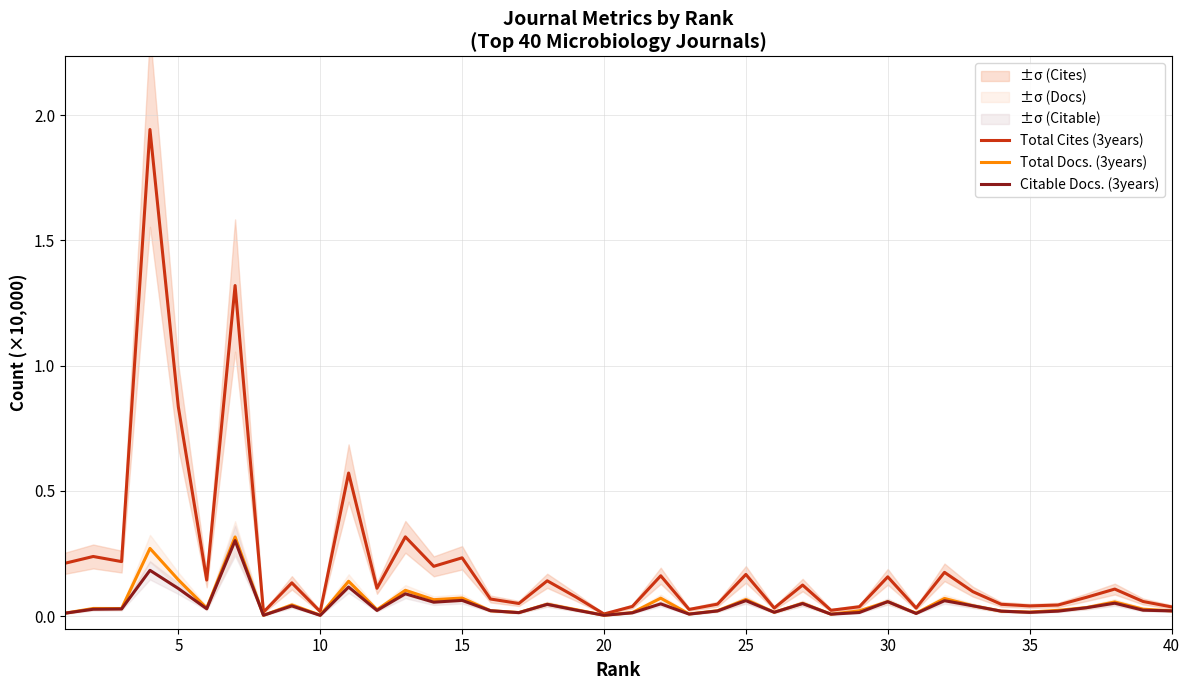

Count the number of categories in the chart.

40